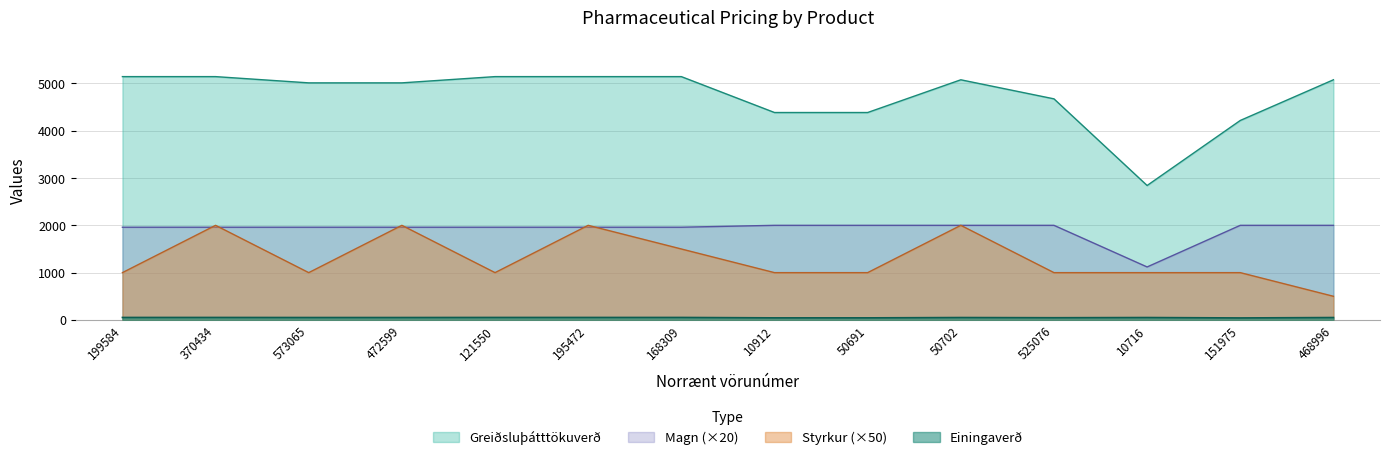

Which series has the widest spread of values?

Greiðsluþátttökuverð